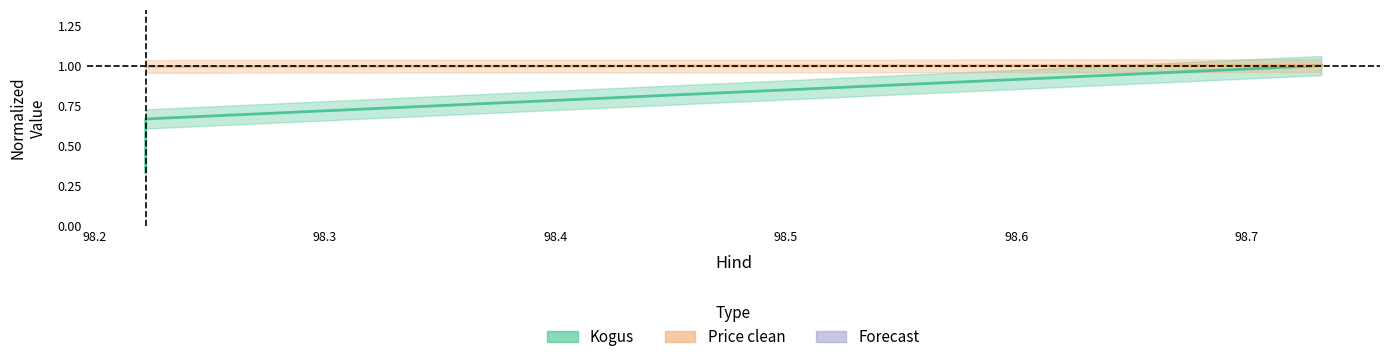

At how many categories does at least one series exceed 0?

3